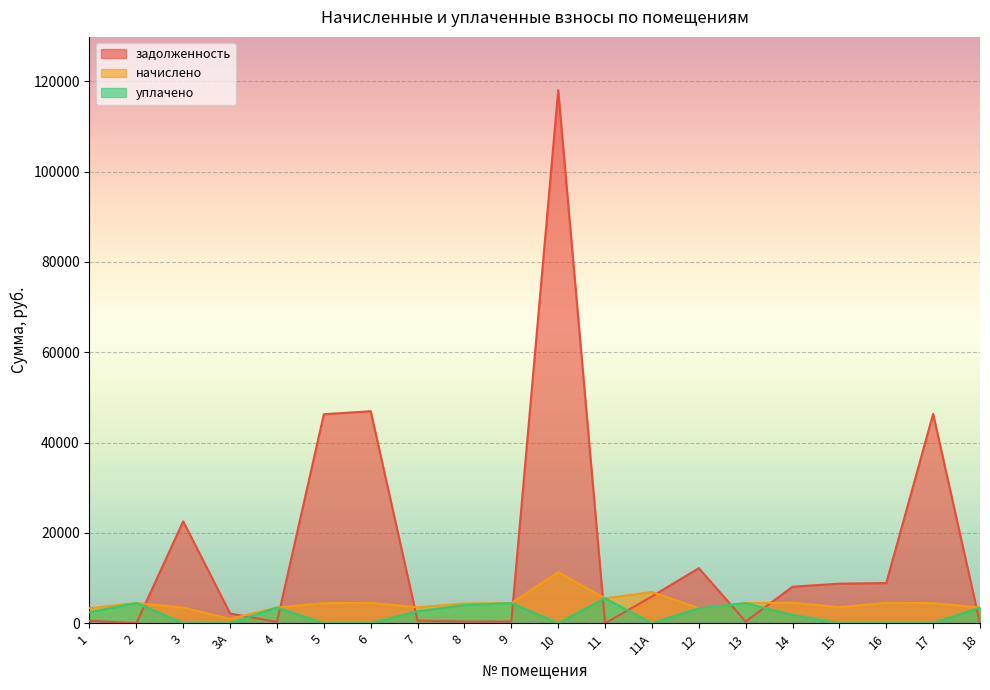

After their last crossing, which series has the higher values: задолженность or начислено?

начислено